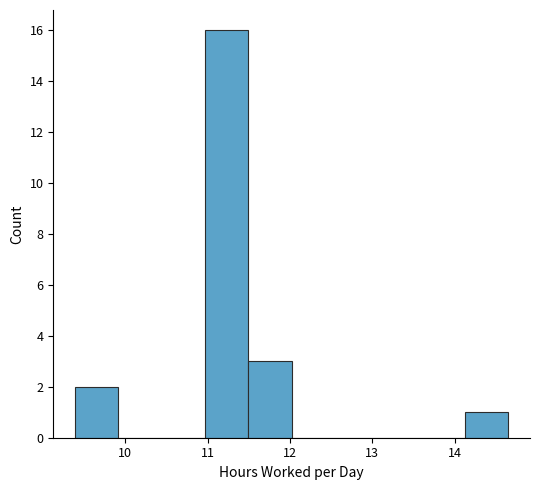

Which range on the x-axis has the tallest bar?

11.0 to 11.5